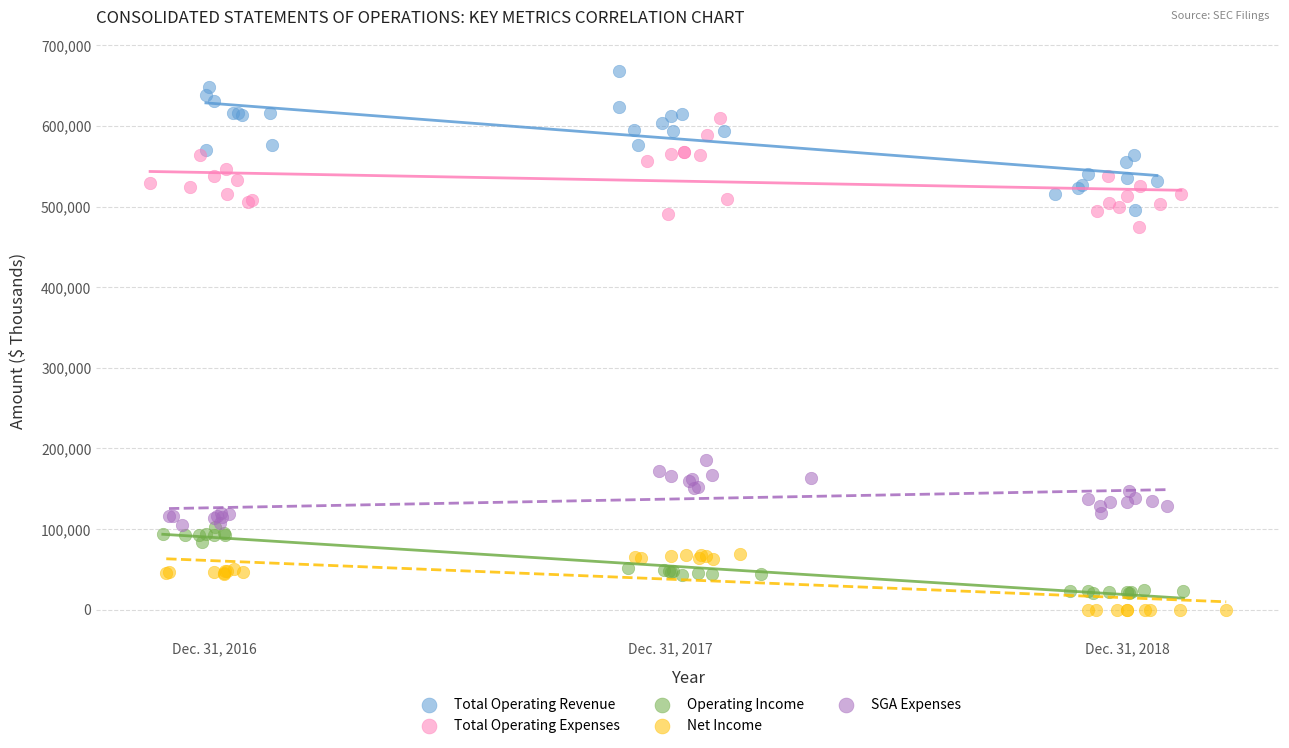

Which series contains the highest Y value?

Total Operating Revenue